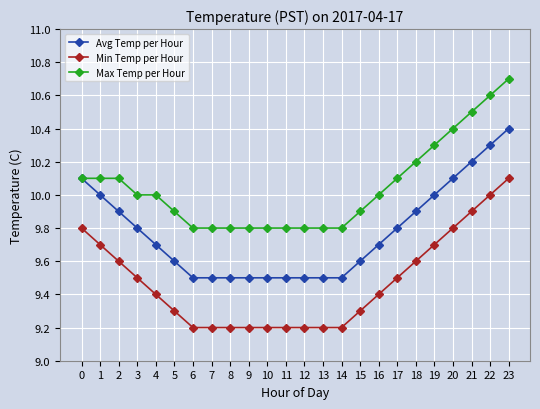

What is the greatest value displayed?

10.7